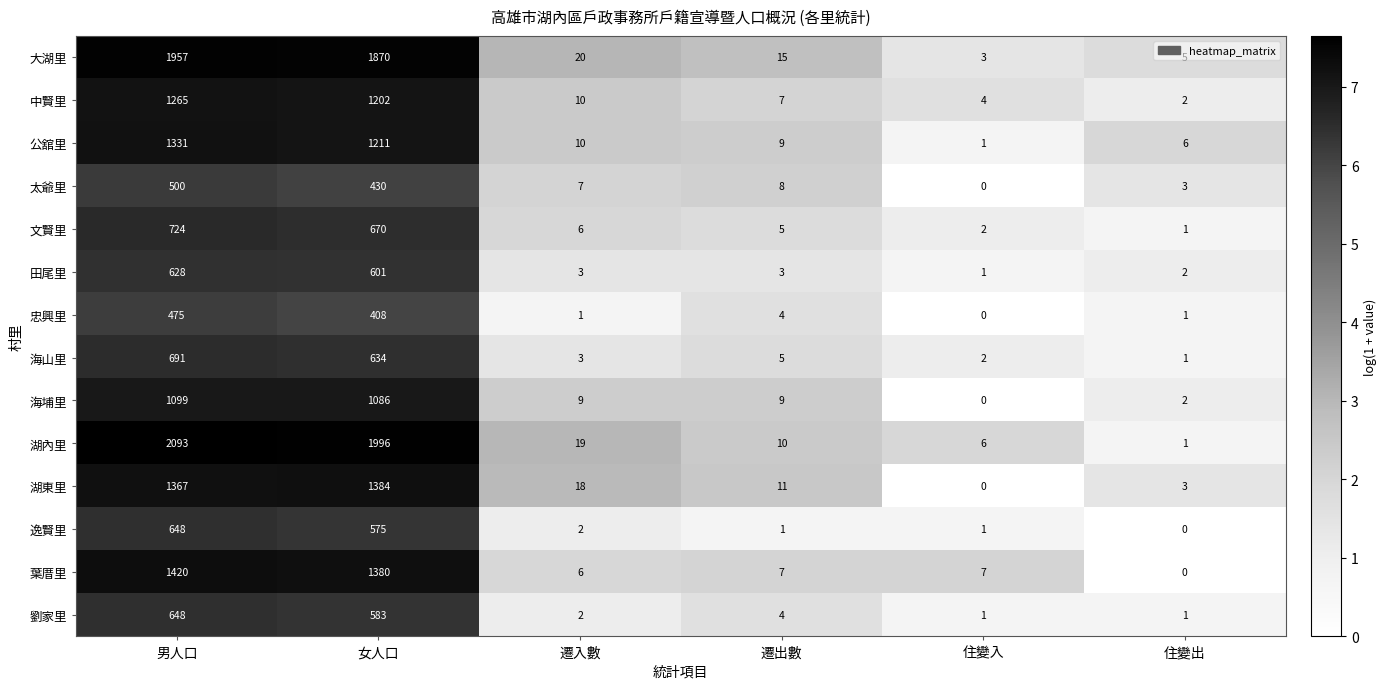

What is the difference between the highest and lowest values at 住變入?

7